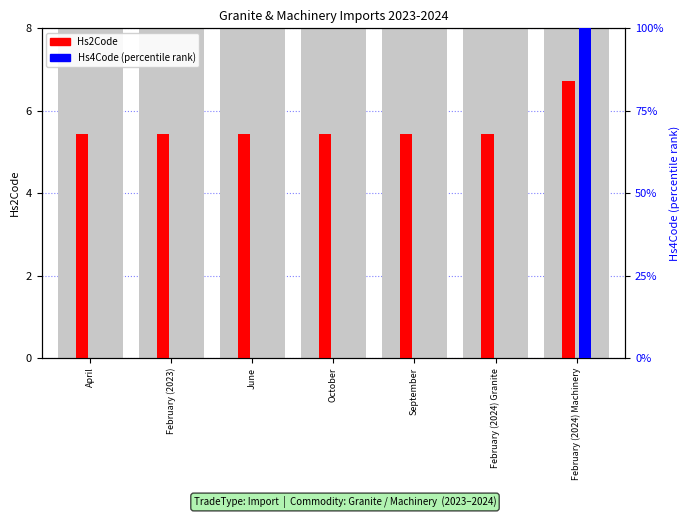

List the labels in order of Hs2Code (count) value, smallest first.

April, February (2023), June, October, September, February (2024) Granite, February (2024) Machinery